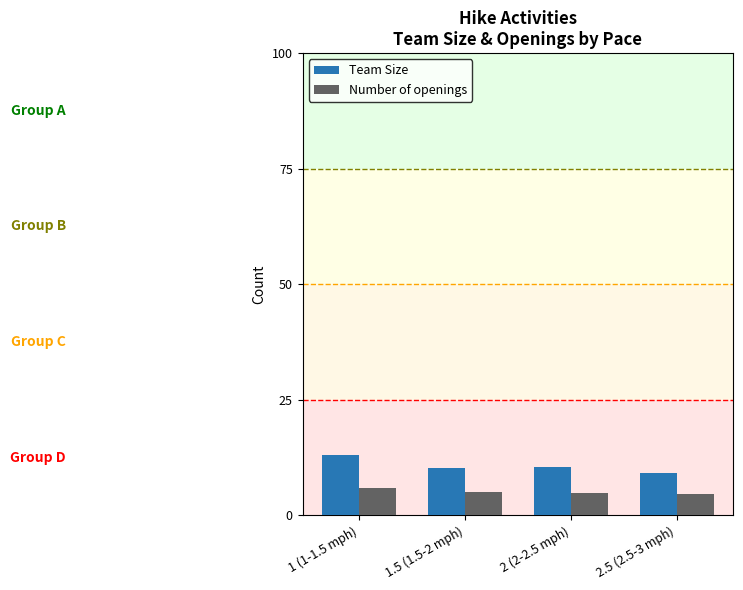

At which category is the sum across all series the highest?

1 (1-1.5 mph)